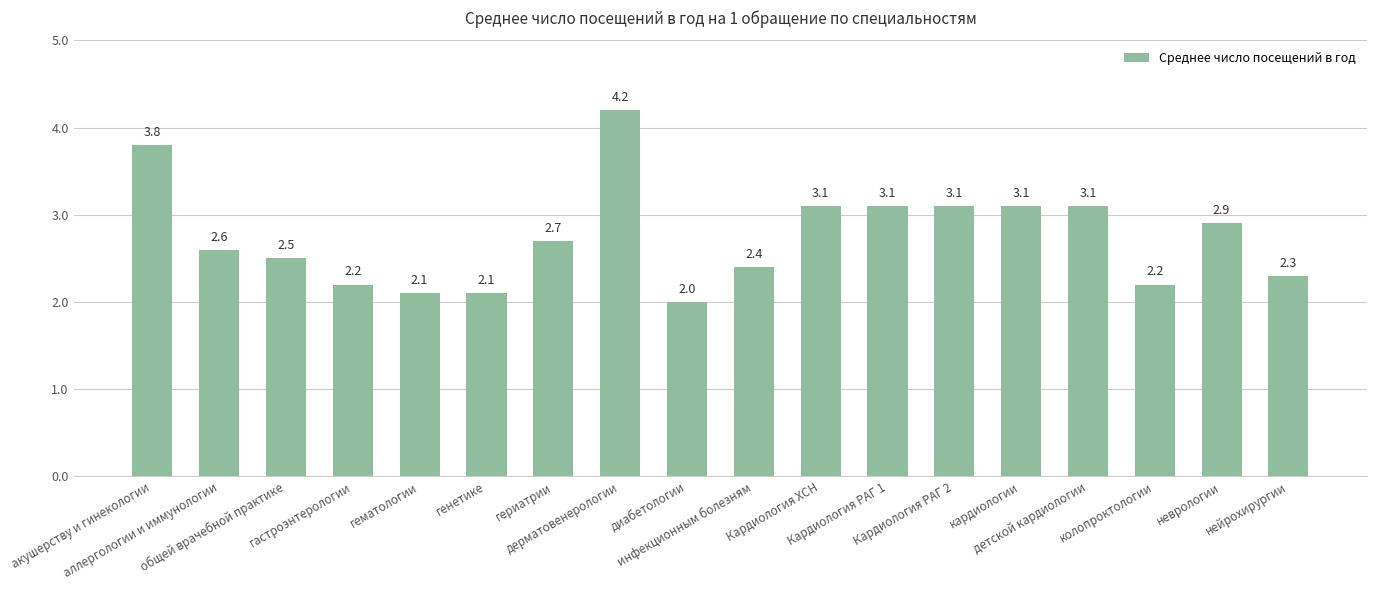

What is the maximum value shown in the chart?

4.2